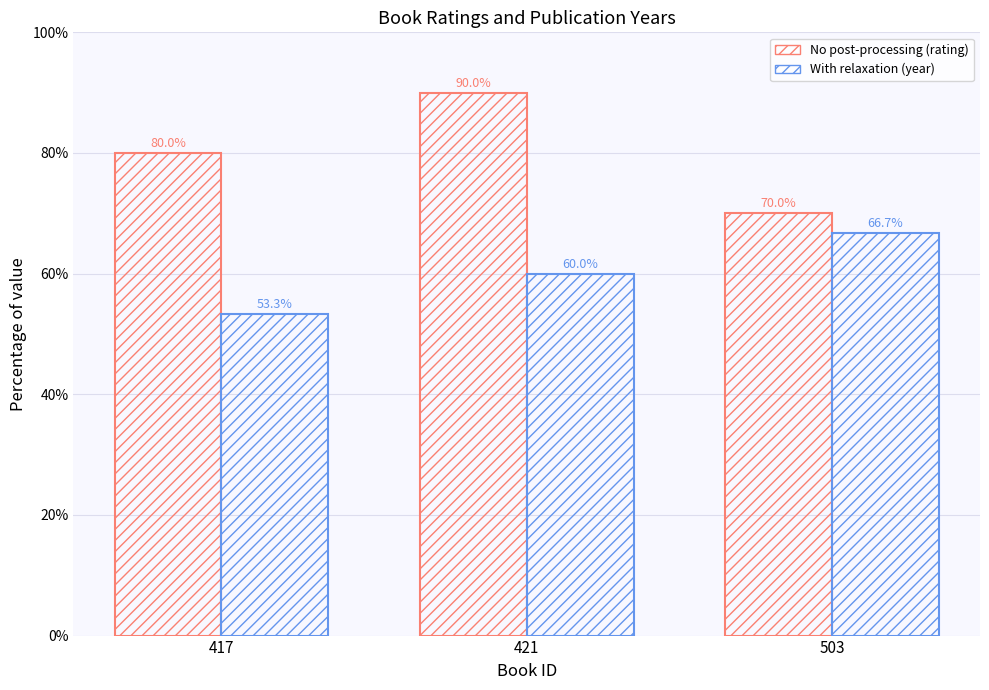

How many No post-processing (rating) values are between 70 and 90?

3